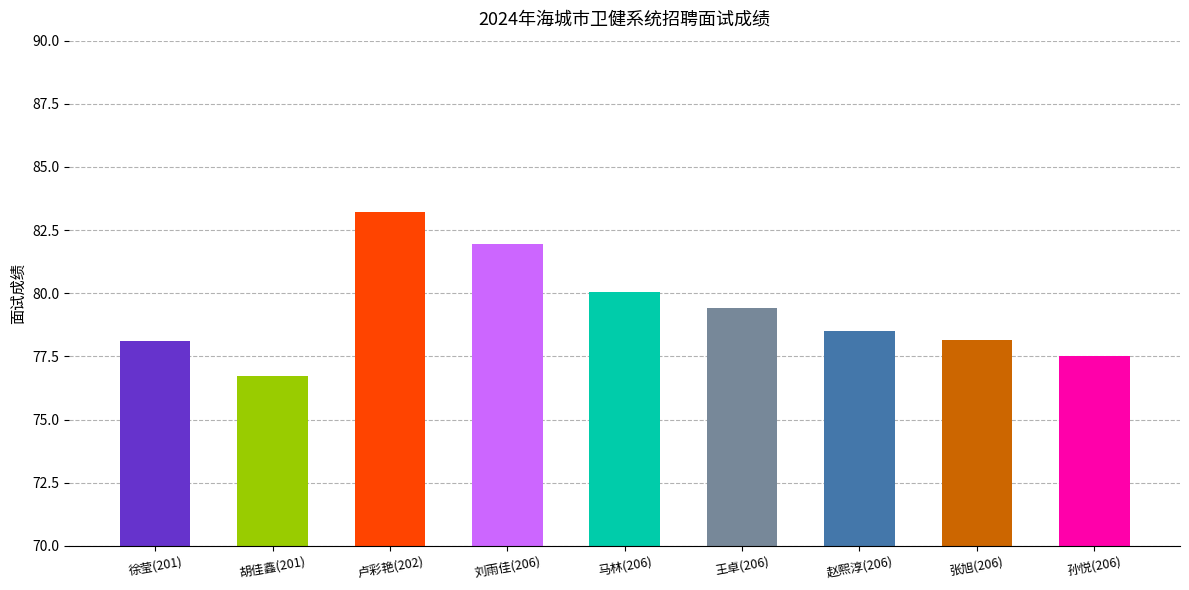

The value at 胡佳鑫(201) is 76.7. True or false?

True